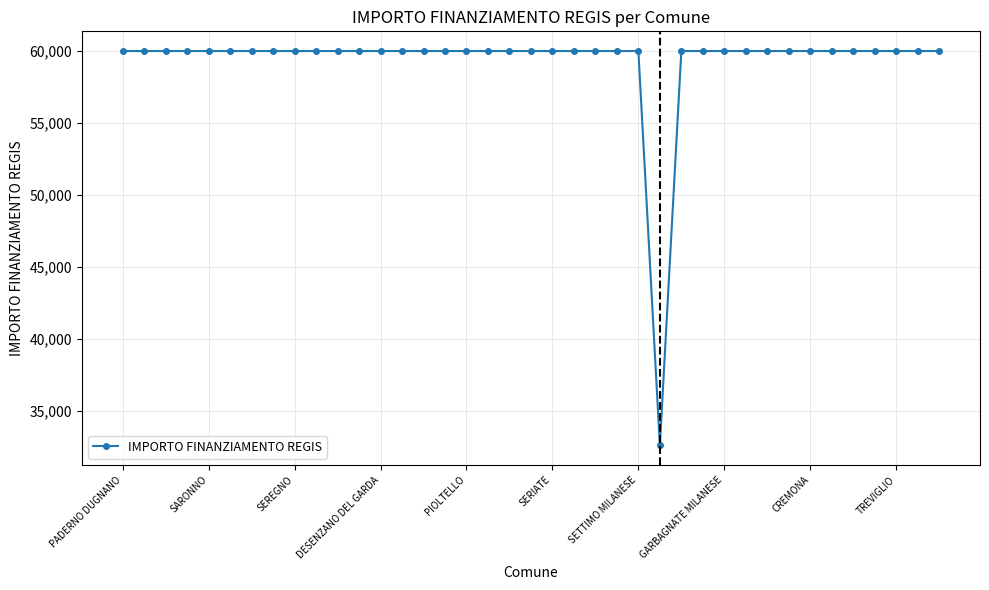

What is the difference between the maximum and minimum values?

27377